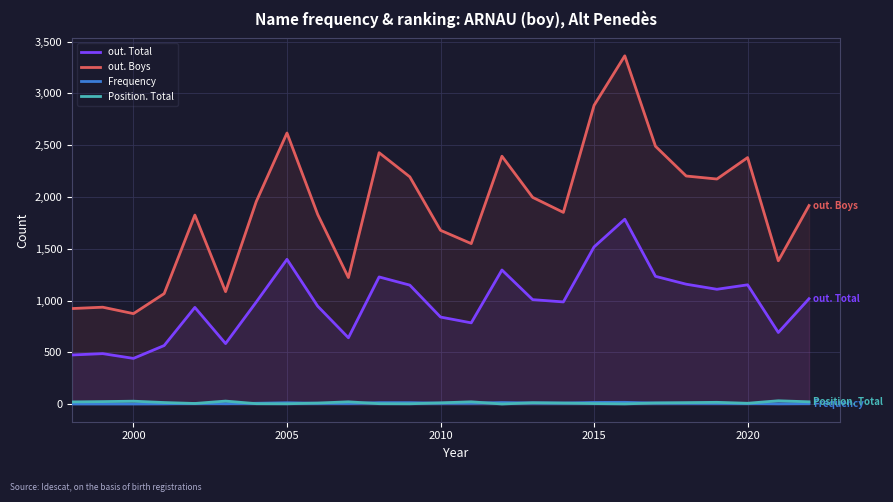

What are all the series names shown in the legend?

out. Total, out. Boys, Frequency, Position. Total